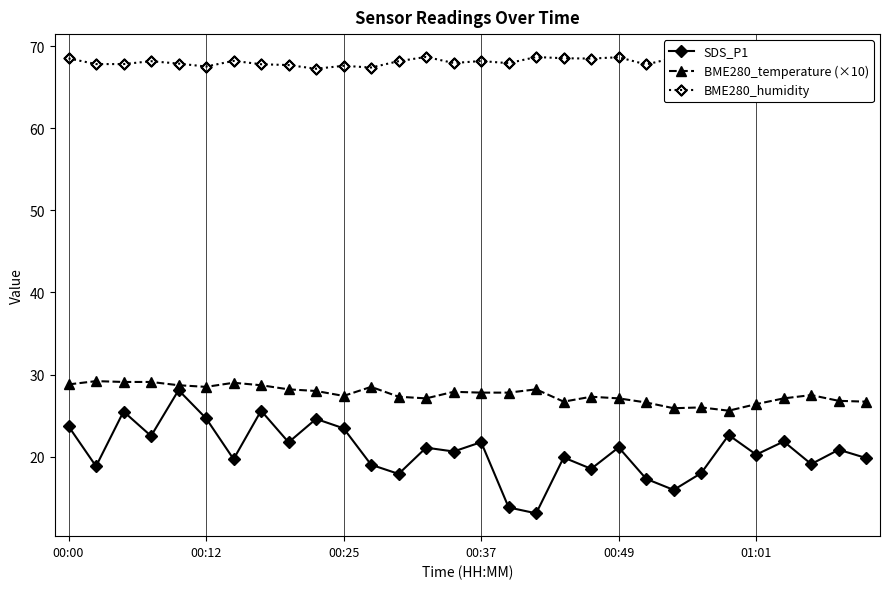

What are all the series names shown in the legend?

SDS_P1, BME280_temperature (×10), BME280_humidity